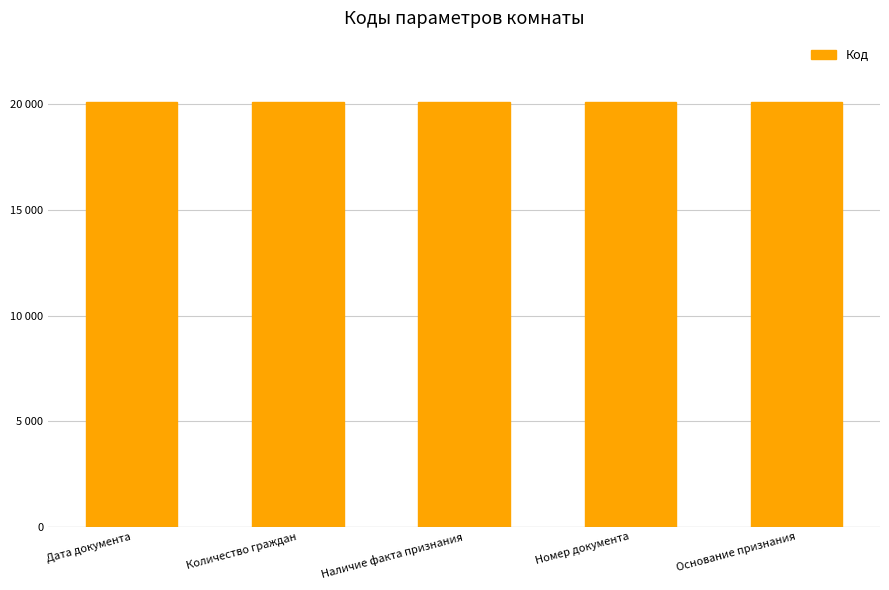

What is the label of the 5th bar from the left?

Основание признания